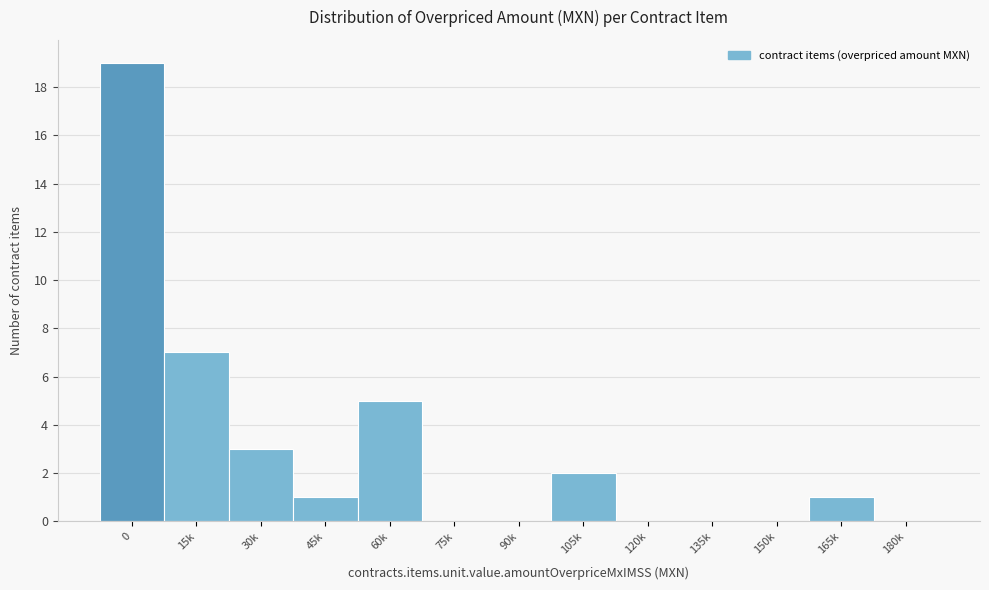

Reading left to right, extract all data points from this chart.

0=19	15k=7	30k=3	45k=1	60k=5	75k=0	90k=0	105k=2	120k=0	135k=0	150k=0	165k=1	180k=0